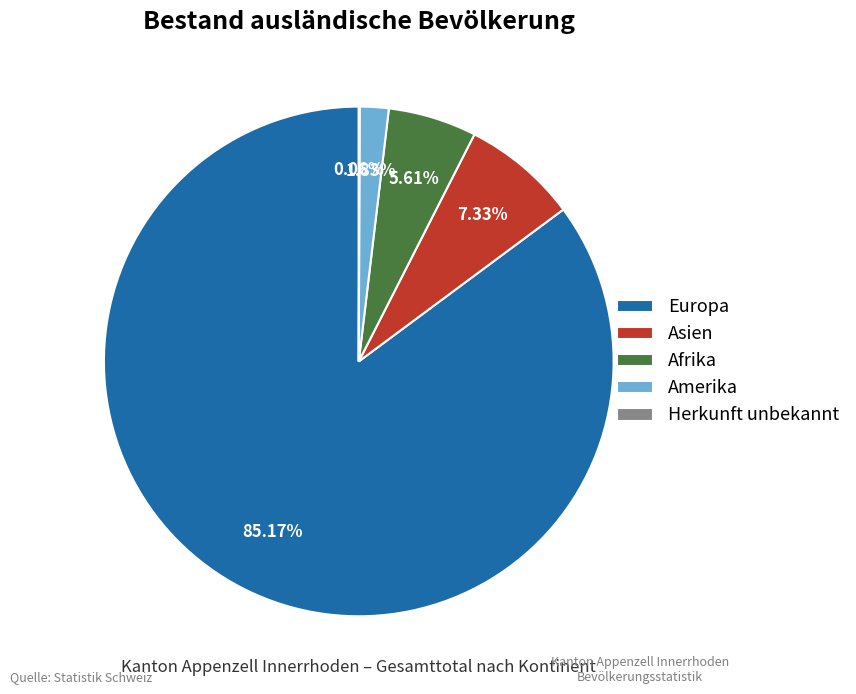

Does Afrika account for over 50% of the chart?

No